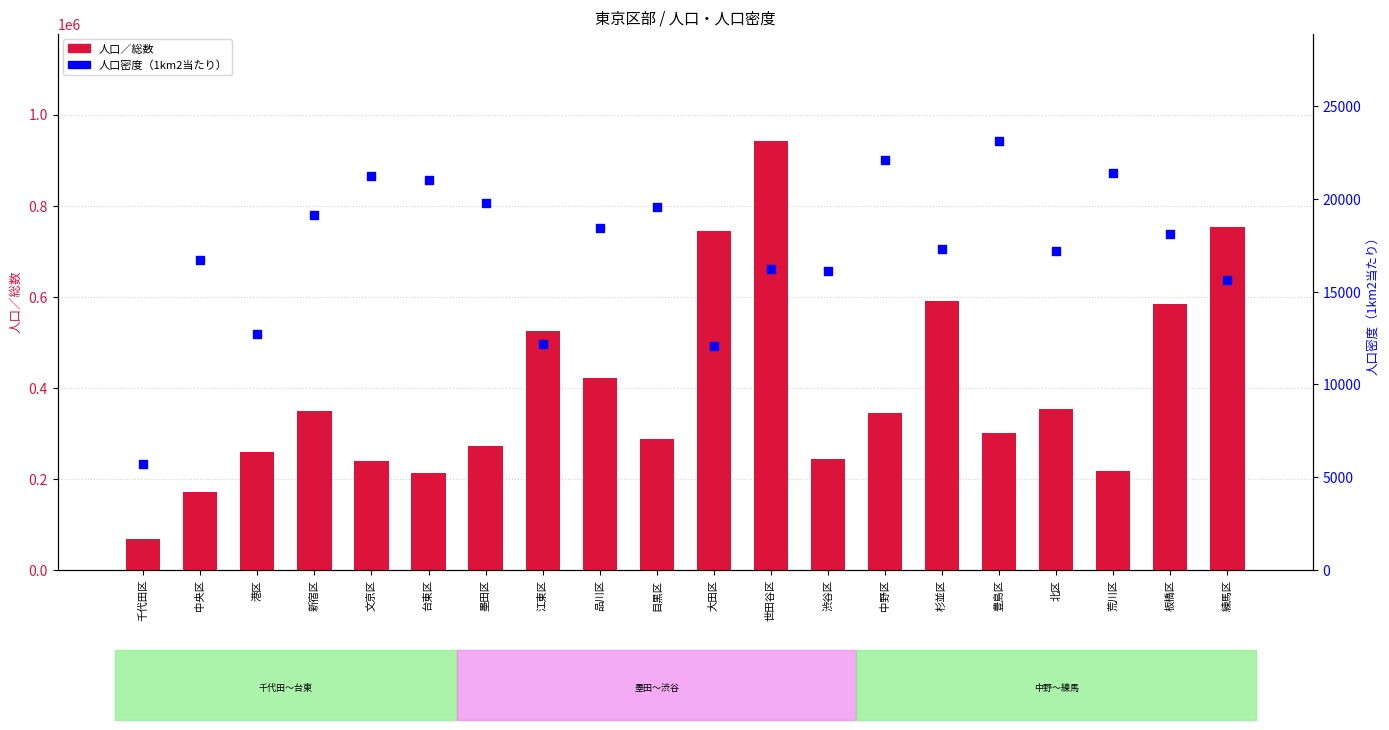

Which series reaches the minimum Y coordinate?

人口密度（1km2当たり）